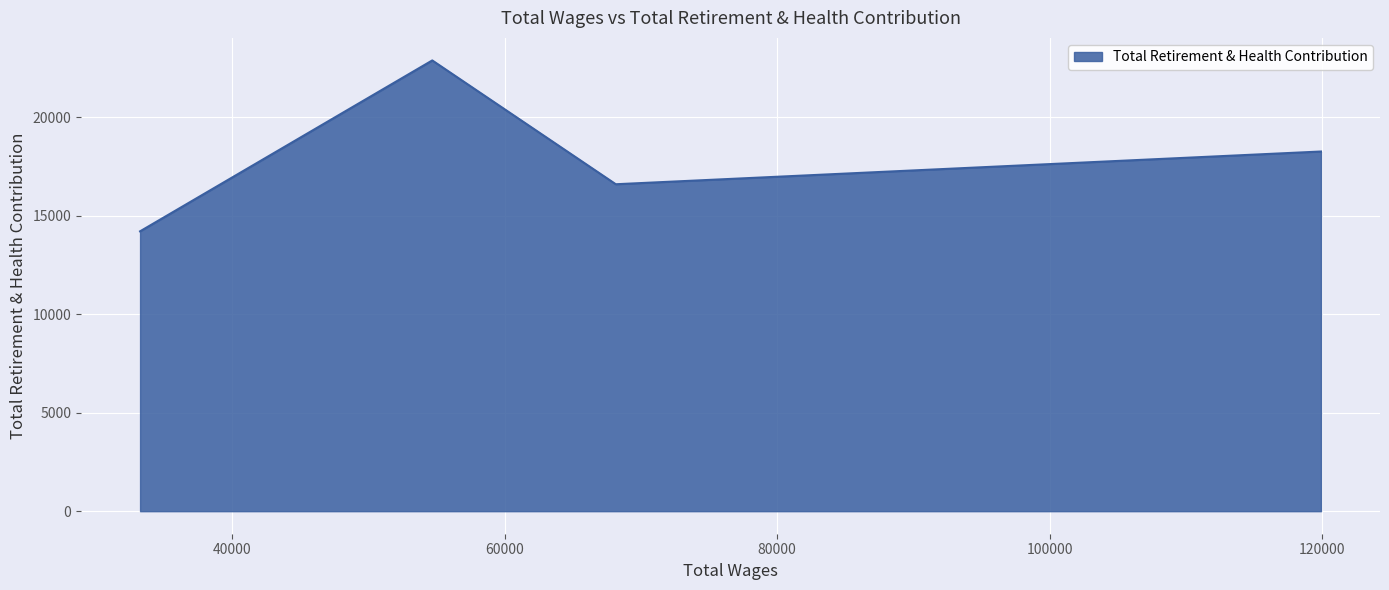

What is the sum of the values at 33262.0 and 68160.0?

30813